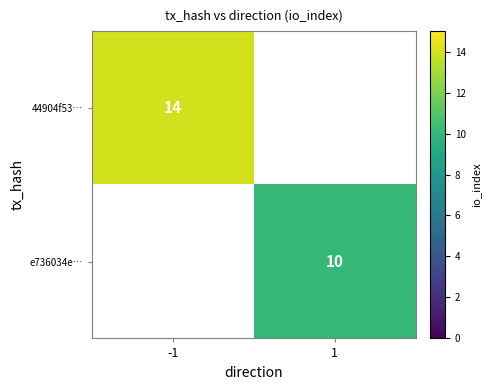

True or false: e736034e… has a value of 4.6 at 1.

False